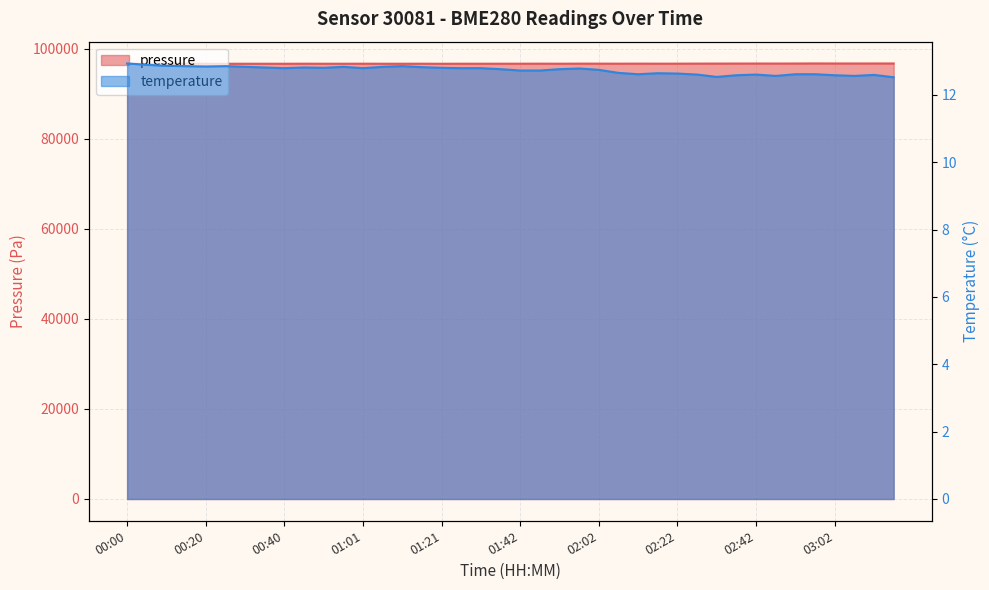

List the series in order of their overall mean, lowest first.

temperature, pressure